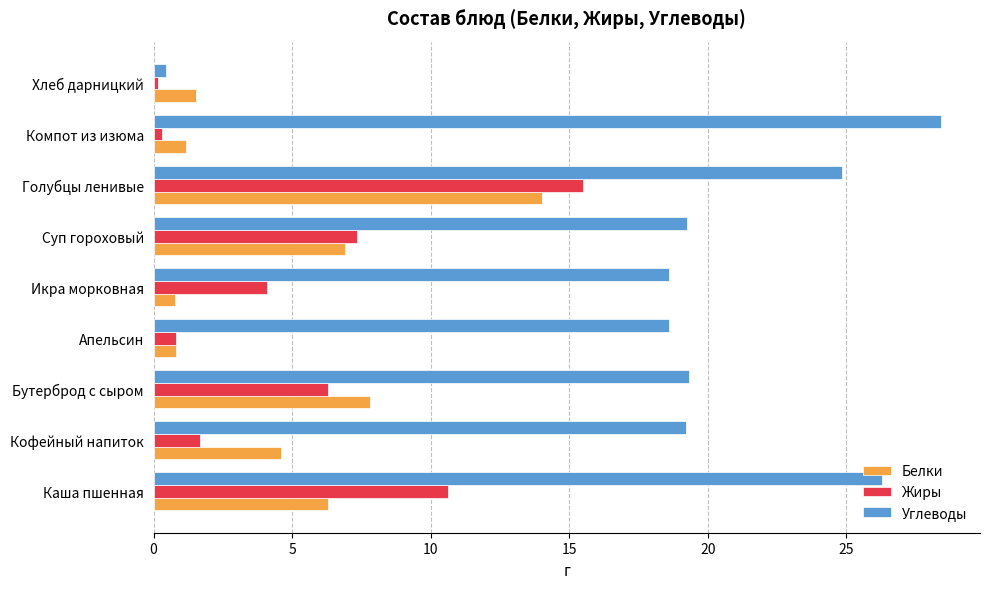

What is the spread (max minus min) of values at Кофейный напиток?

17.5